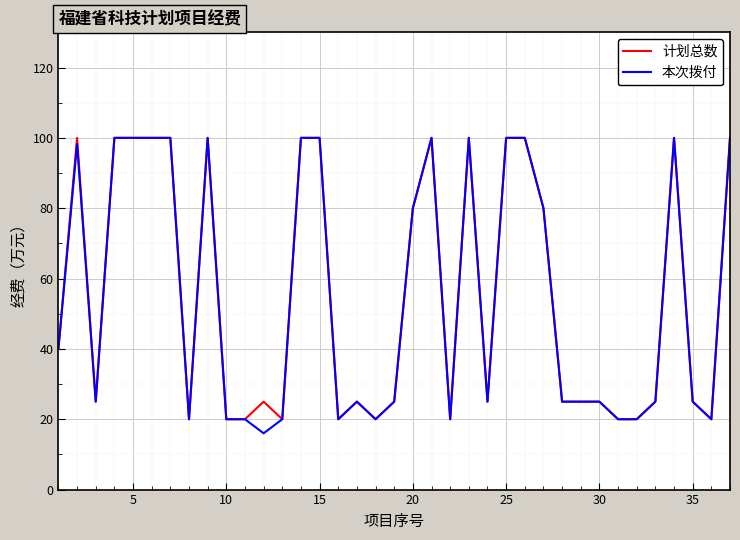

What is the lowest value of the 本次拨付 series?

16.0